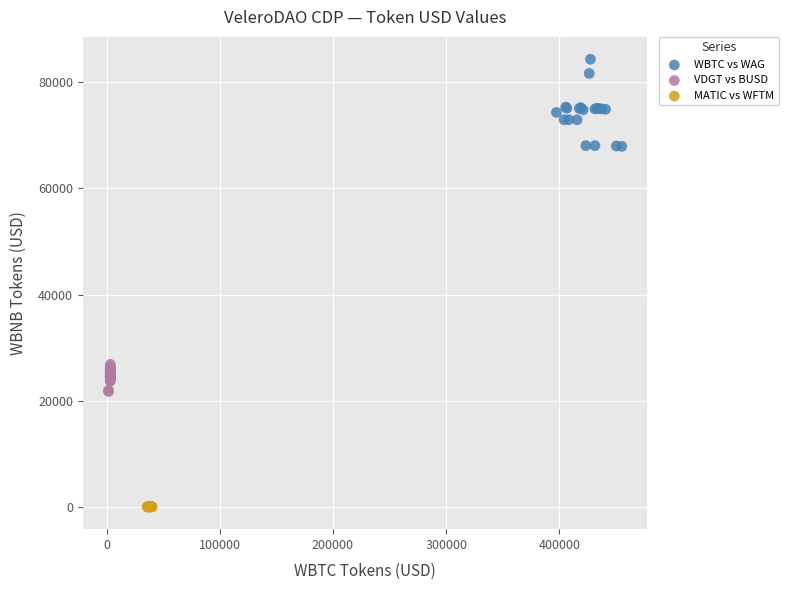

Which series has the largest Y range (max minus min)?

WBTC vs WAG